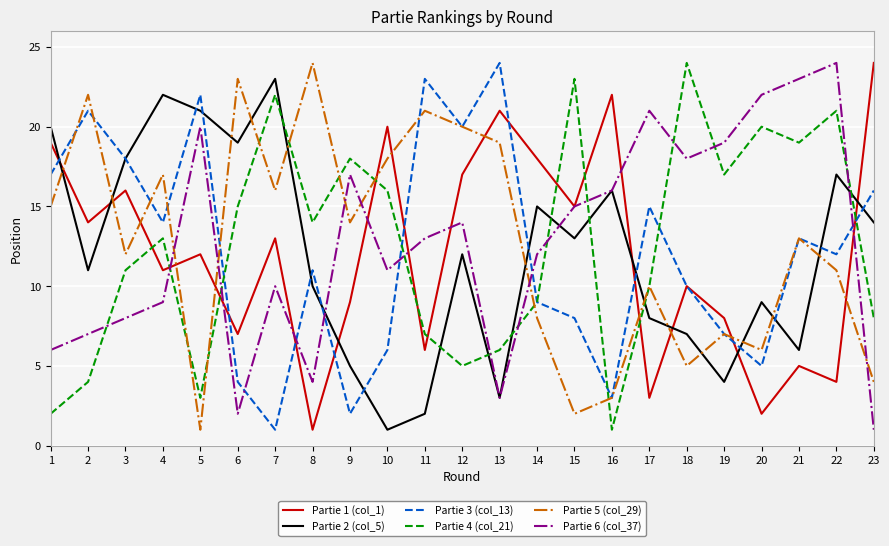

Rank the categories by Partie 5 (col_29) value from highest to lowest.

8, 6, 2, 11, 12, 13, 10, 4, 7, 1, 9, 21, 3, 22, 17, 14, 19, 20, 18, 23, 16, 15, 5